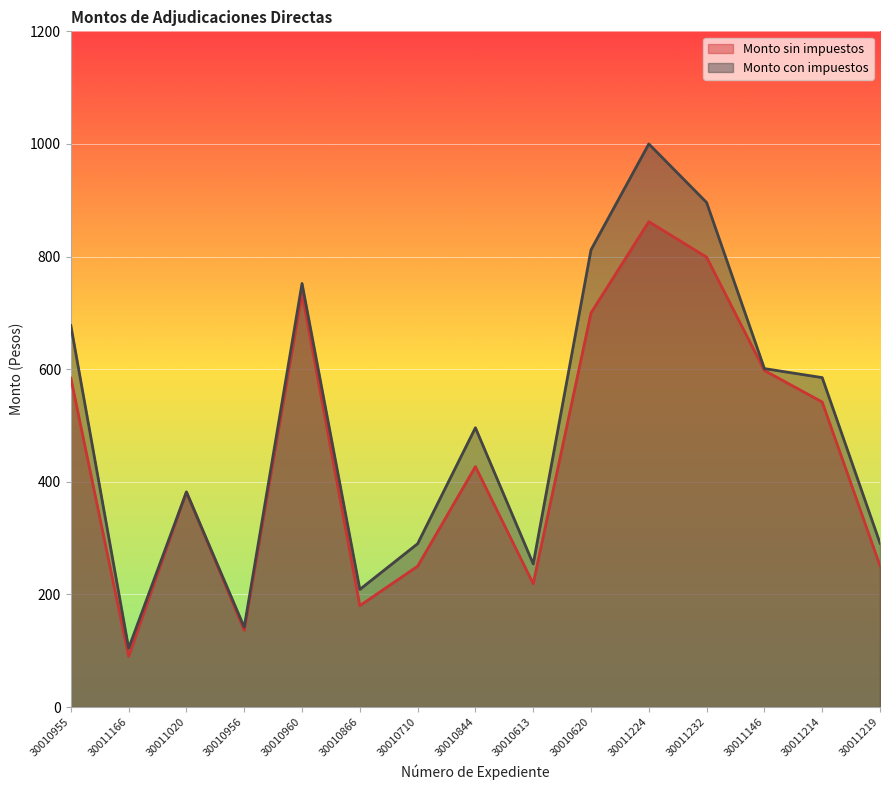

What are all the series names shown in the legend?

Monto sin impuestos, Monto con impuestos